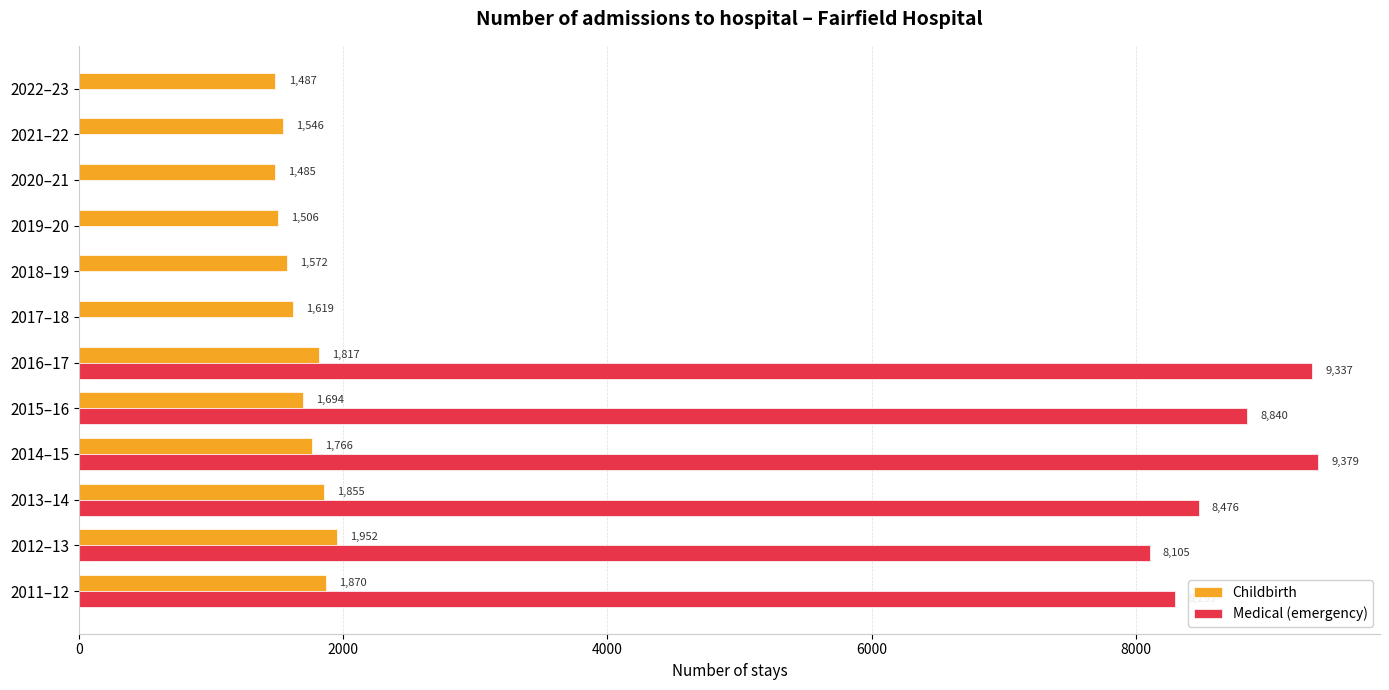

Which category has the highest value in the Childbirth series?

2012–13